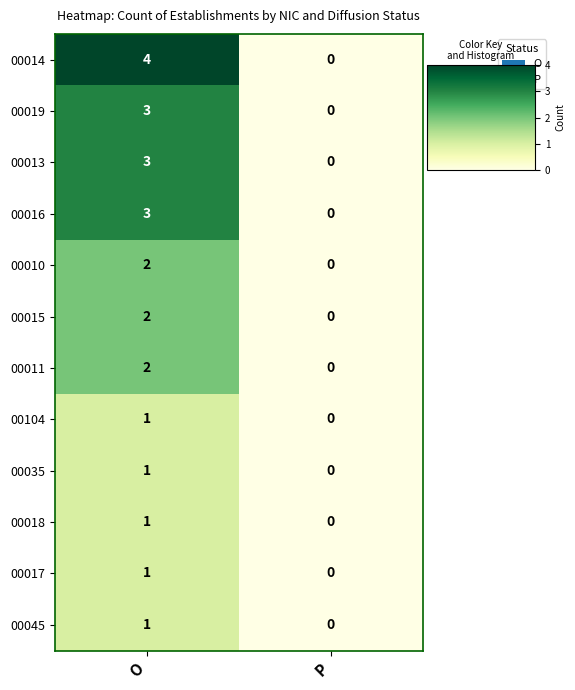

At which label is 00035 closest to 0?

P